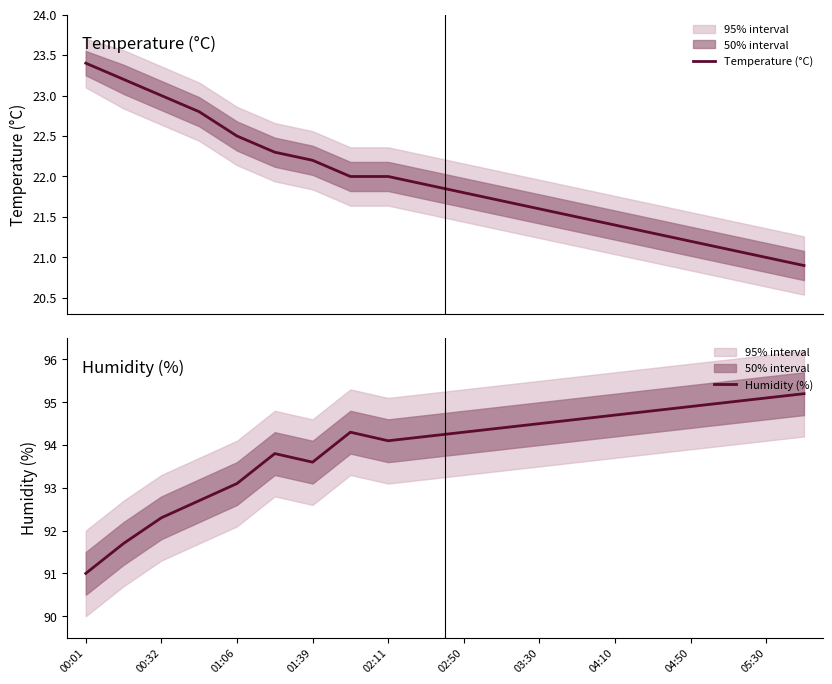

Does the chart display data point markers on the line(s)?

No